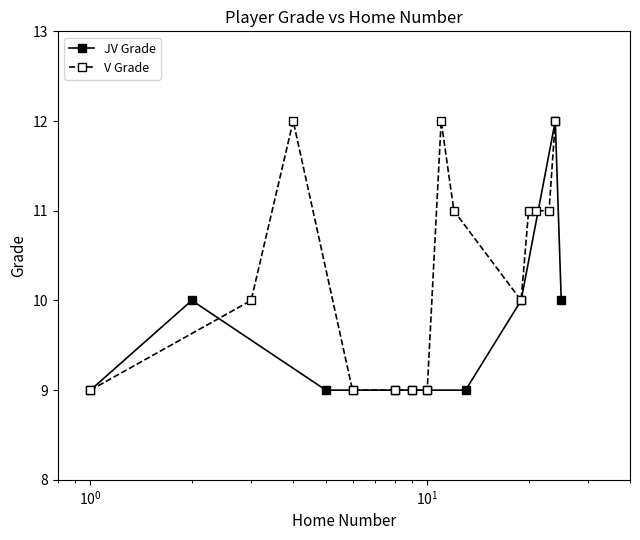

What is the value of the 7th point from the left?

9